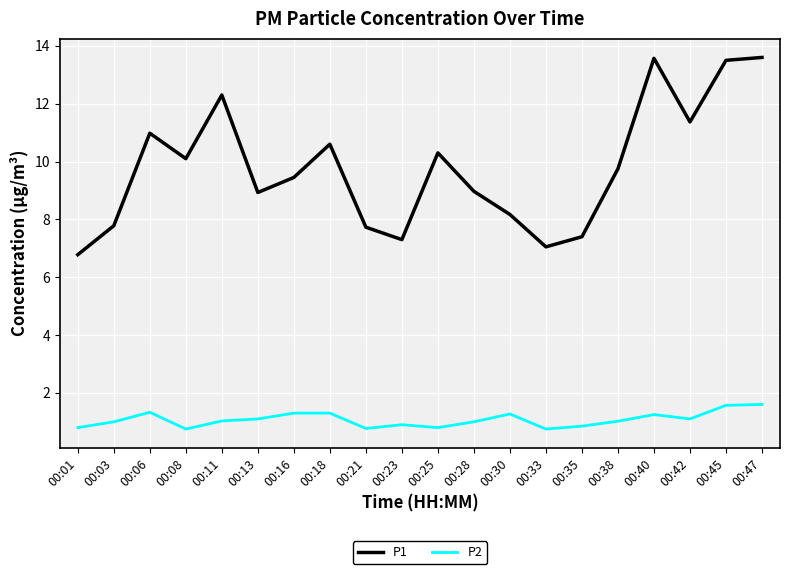

What is the sum of all P2 values?

21.5